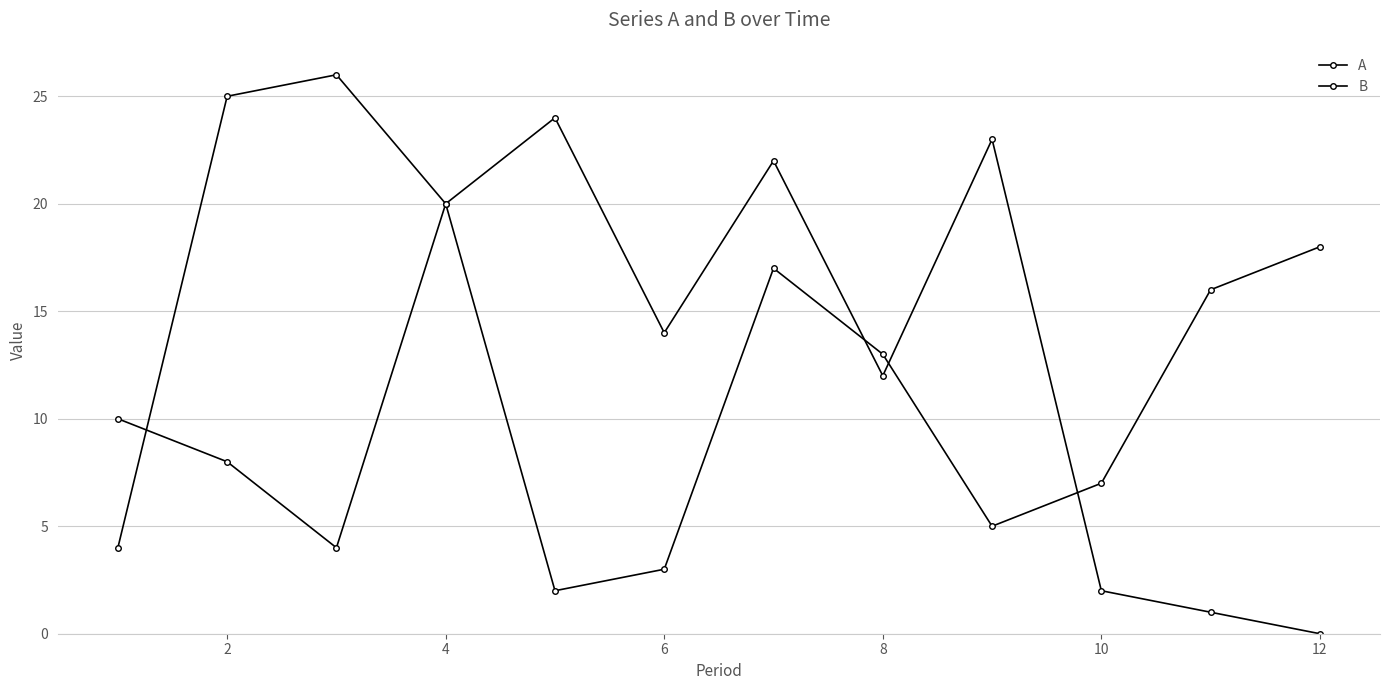

How many lines are shown in the chart?

2